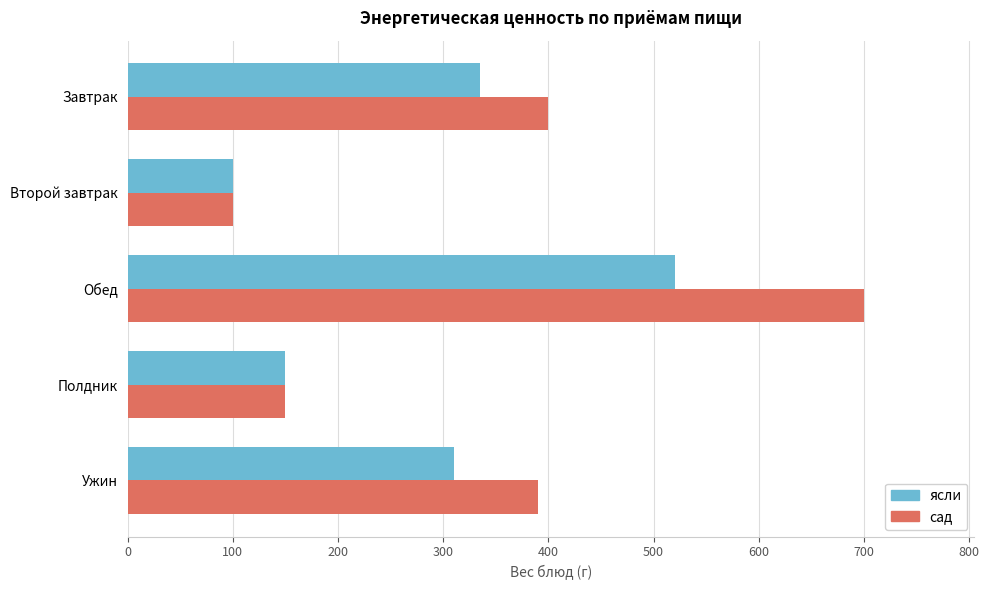

What is the greatest value displayed?

700